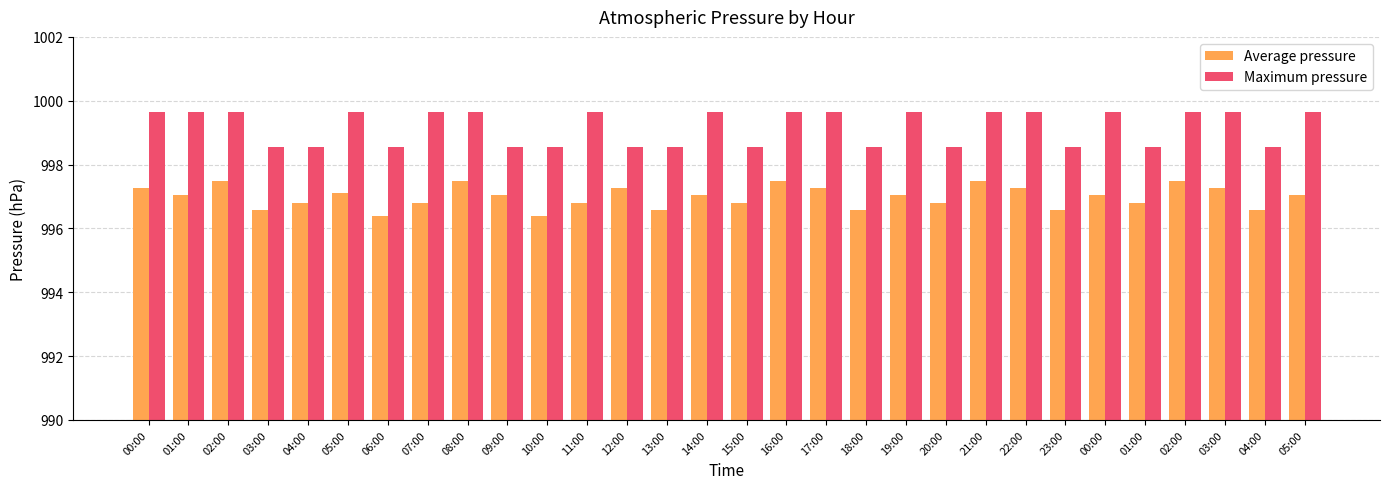

At 22:00, list the series in order from largest to smallest.

Maximum pressure, Average pressure